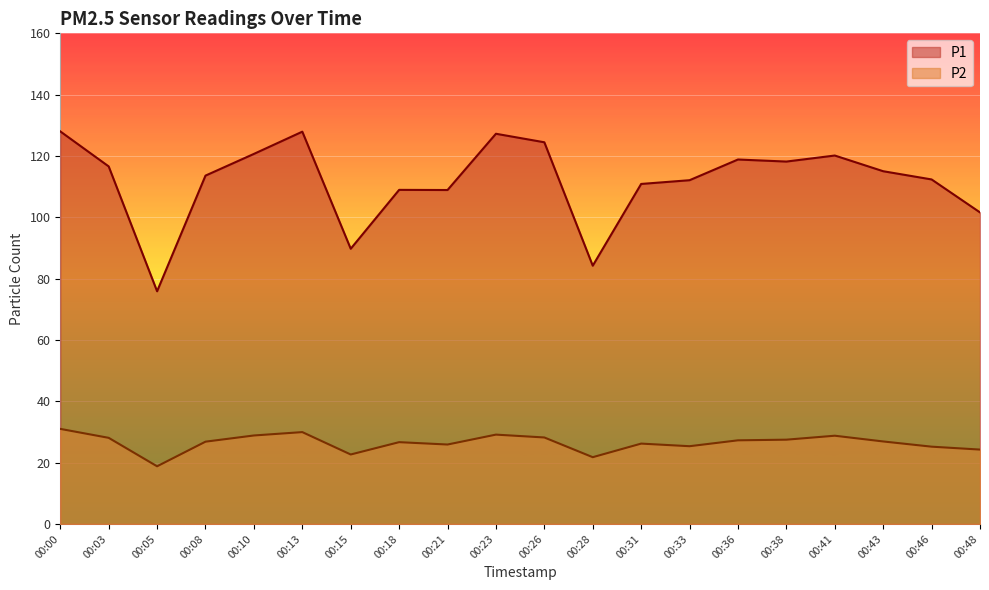

Which series has the largest range (max minus min)?

P1